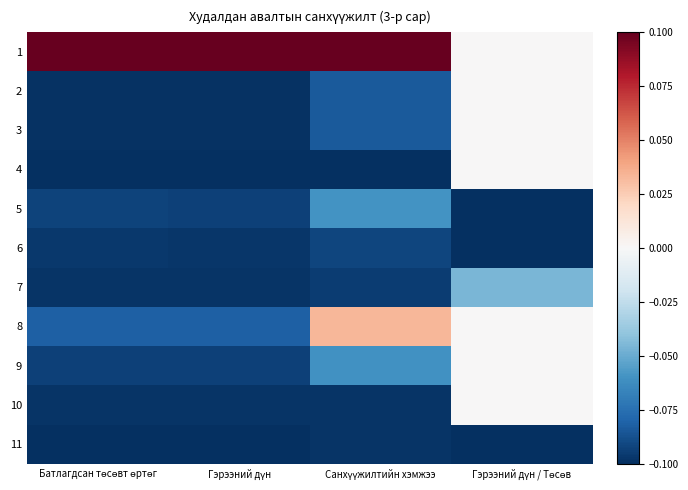

Reading left to right, transcribe all the data shown in this chart.

1: Батлагдсан төсөвт өртөг=0.1	Гэрээний дүн=0.1	Санхүүжилтийн хэмжээ=0.1	Гэрээний дүн / Төсөв=0.0
2: Батлагдсан төсөвт өртөг=-0.1	Гэрээний дүн=-0.1	Санхүүжилтийн хэмжээ=-0.1	Гэрээний дүн / Төсөв=0.0
3: Батлагдсан төсөвт өртөг=-0.1	Гэрээний дүн=-0.1	Санхүүжилтийн хэмжээ=-0.1	Гэрээний дүн / Төсөв=0.0
4: Батлагдсан төсөвт өртөг=-0.1	Гэрээний дүн=-0.1	Санхүүжилтийн хэмжээ=-0.1	Гэрээний дүн / Төсөв=0.0
5: Батлагдсан төсөвт өртөг=-0.1	Гэрээний дүн=-0.1	Санхүүжилтийн хэмжээ=-0.1	Гэрээний дүн / Төсөв=-0.1
6: Батлагдсан төсөвт өртөг=-0.1	Гэрээний дүн=-0.1	Санхүүжилтийн хэмжээ=-0.1	Гэрээний дүн / Төсөв=-0.2
7: Батлагдсан төсөвт өртөг=-0.1	Гэрээний дүн=-0.1	Санхүүжилтийн хэмжээ=-0.1	Гэрээний дүн / Төсөв=-0.0
8: Батлагдсан төсөвт өртөг=-0.1	Гэрээний дүн=-0.1	Санхүүжилтийн хэмжээ=0.0	Гэрээний дүн / Төсөв=0.0
9: Батлагдсан төсөвт өртөг=-0.1	Гэрээний дүн=-0.1	Санхүүжилтийн хэмжээ=-0.1	Гэрээний дүн / Төсөв=0.0
10: Батлагдсан төсөвт өртөг=-0.1	Гэрээний дүн=-0.1	Санхүүжилтийн хэмжээ=-0.1	Гэрээний дүн / Төсөв=0.0
11: Батлагдсан төсөвт өртөг=-0.1	Гэрээний дүн=-0.1	Санхүүжилтийн хэмжээ=-0.1	Гэрээний дүн / Төсөв=-0.1